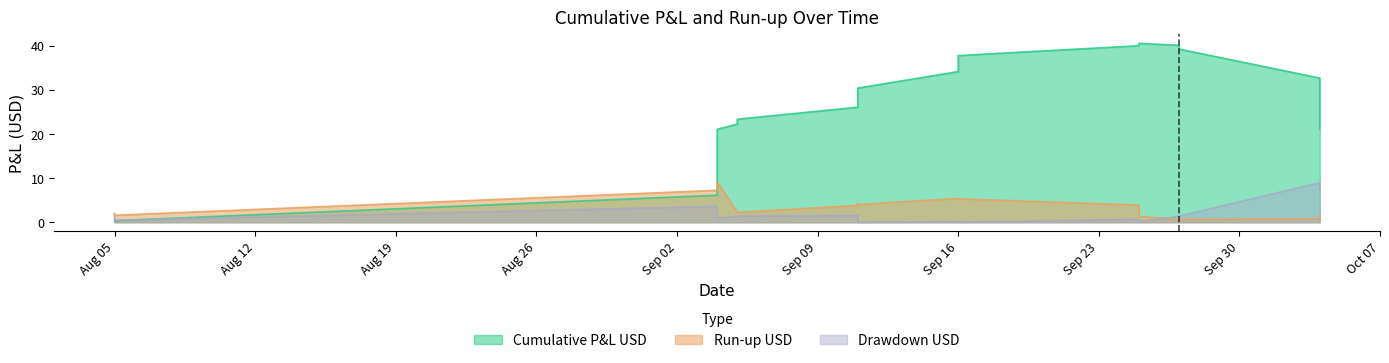

What is the sum of all Cumulative P&L USD values?

523.8